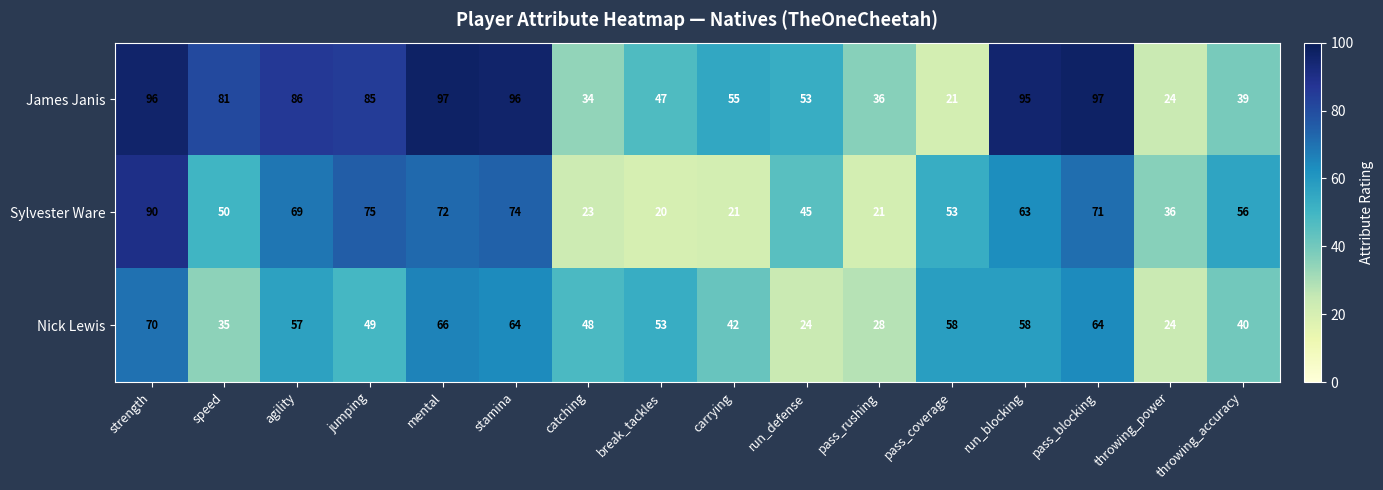

Between stamina and pass_blocking, which series saw the biggest shift?

Sylvester Ware